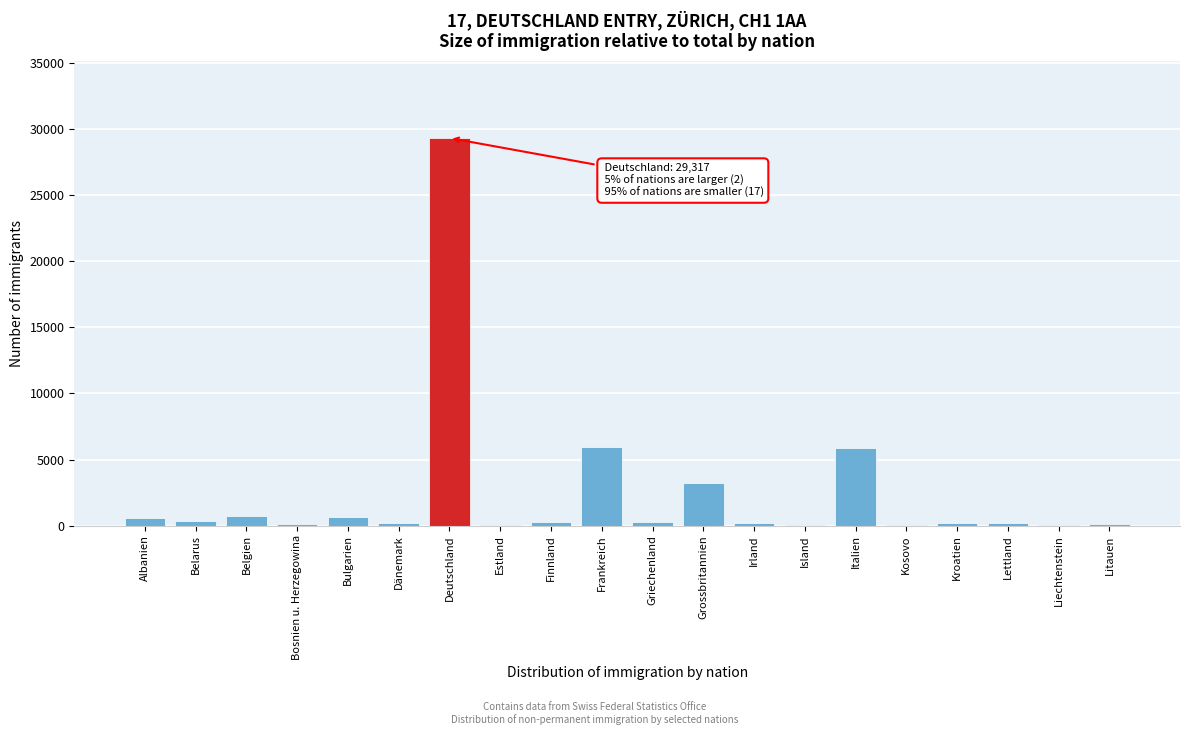

Is it true that the value at Grossbritannien is 5454?

False